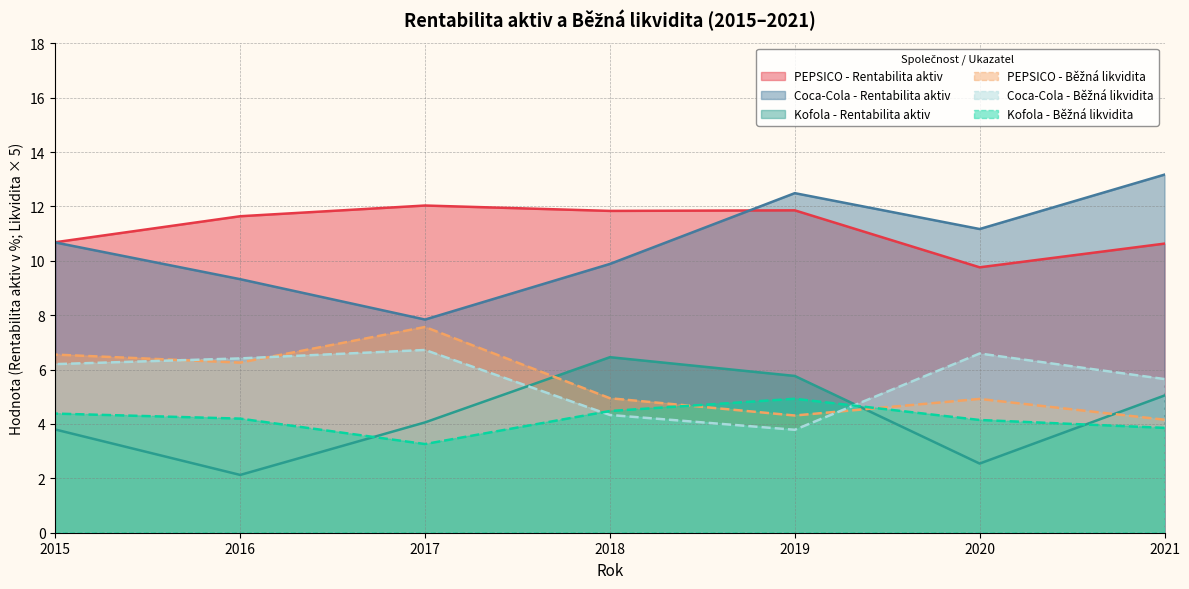

Which has a higher value, 2021 or 2018?

2018